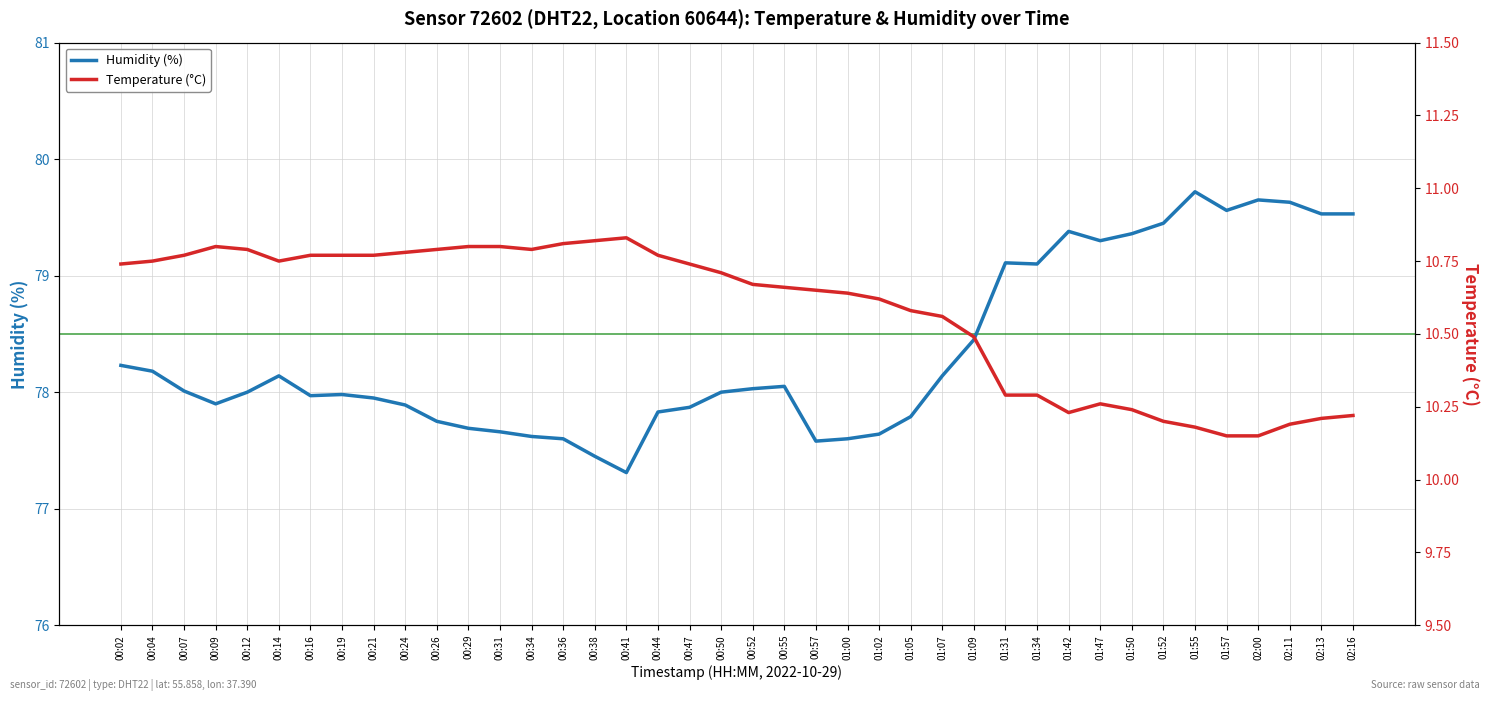

What is the minimum value shown in the chart?

10.2